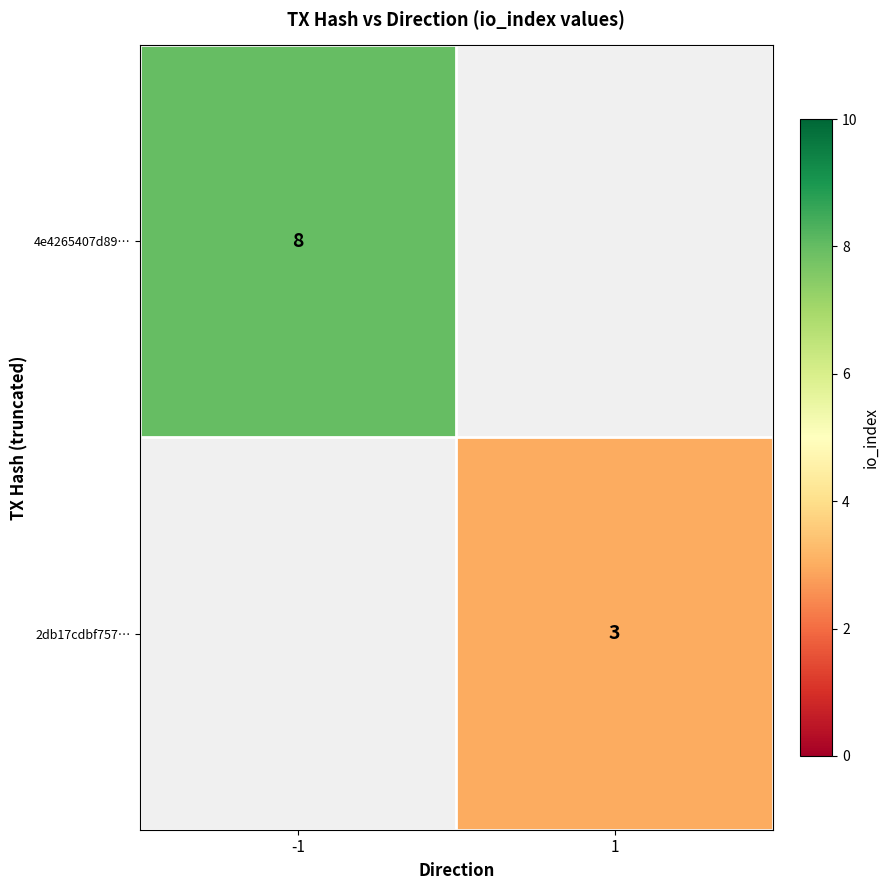

Which has a higher value, 1 or -1?

-1